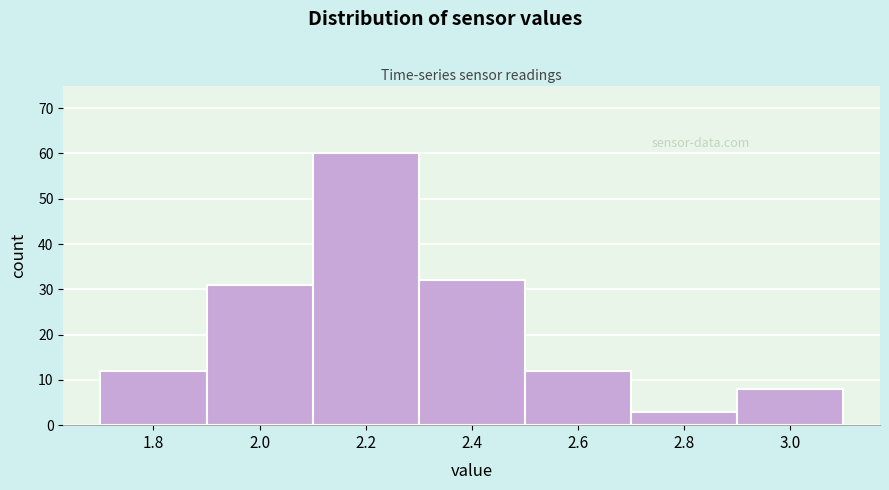

Reading right to left, what are all the values shown in this chart?

8	3	12	32	60	31	12